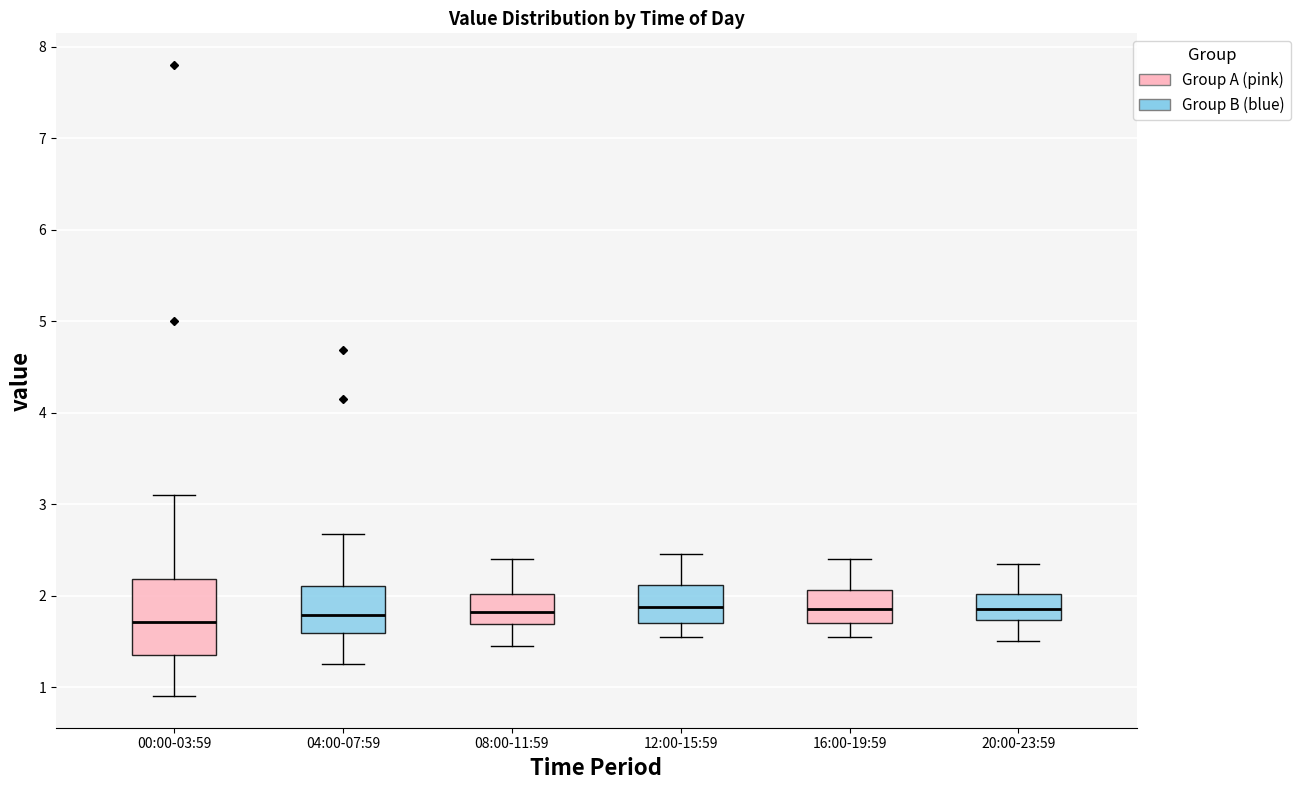

Where does the median line of the box for 12:00-15:59 sit on the y-axis? The values are not printed on the chart, so give them approximately, as read against the axis.

1.9